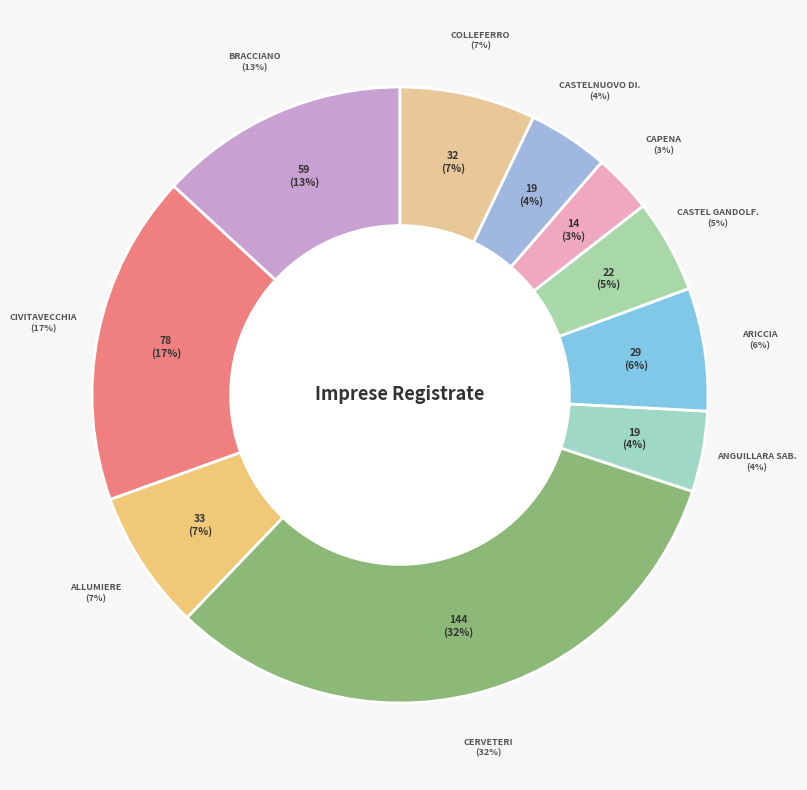

What percentage is the RM009 ARICCIA slice, to the nearest percent?

6%